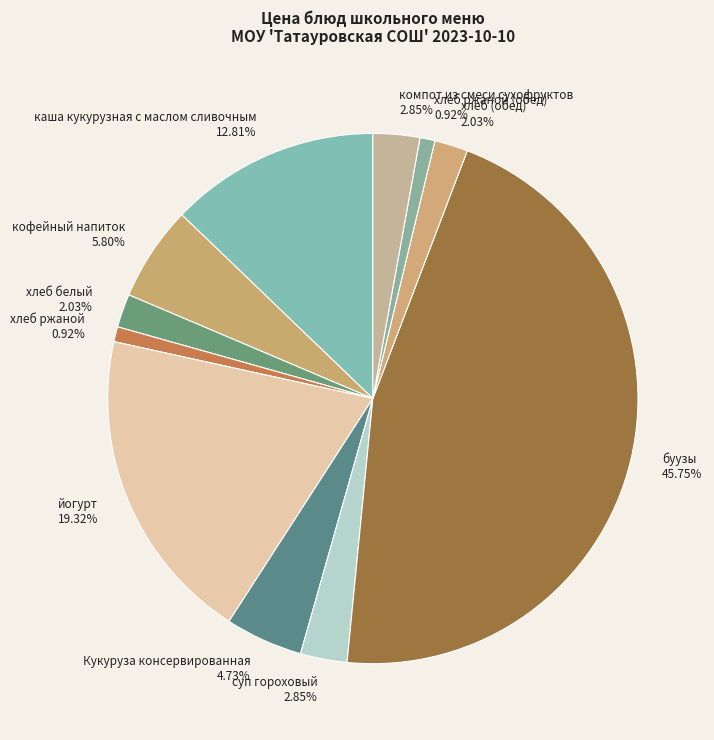

Combined, what portion of the pie is хлеб белый and хлеб ржаной?

2.9%